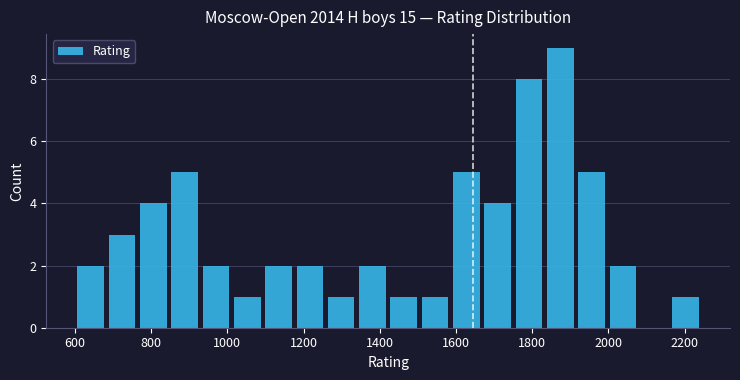

Reading left to right, transcribe this chart: for each bar, give the range it covers on the x-axis and its height. Neither the bar edges nor the heights are printed on the chart, so give them approximately, as read against the axes.

600 to 680: 2
680 to 760: 3
760 to 840: 4
840 to 920: 5
920 to 1020: 2
1020 to 1100: 1
1100 to 1180: 2
1180 to 1260: 2
1260 to 1340: 1
1340 to 1420: 2
1420 to 1500: 1
1500 to 1580: 1
1580 to 1660: 5
1660 to 1760: 4
1760 to 1840: 8
1840 to 1920: 9
1920 to 2000: 5
2000 to 2080: 2
2080 to 2160: 0
2160 to 2240: 1